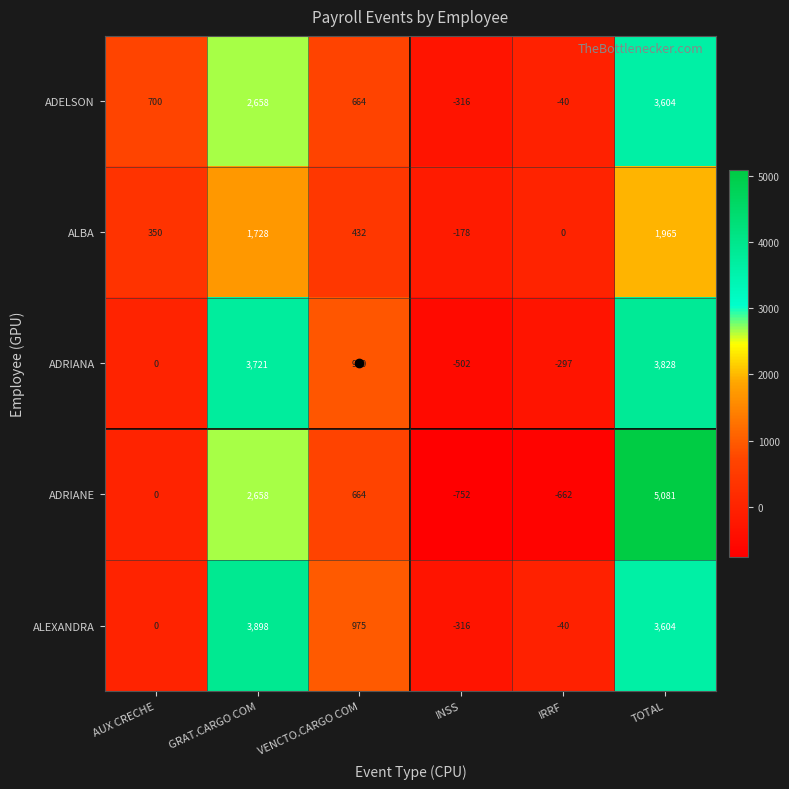

How many distinct data groups are displayed?

5